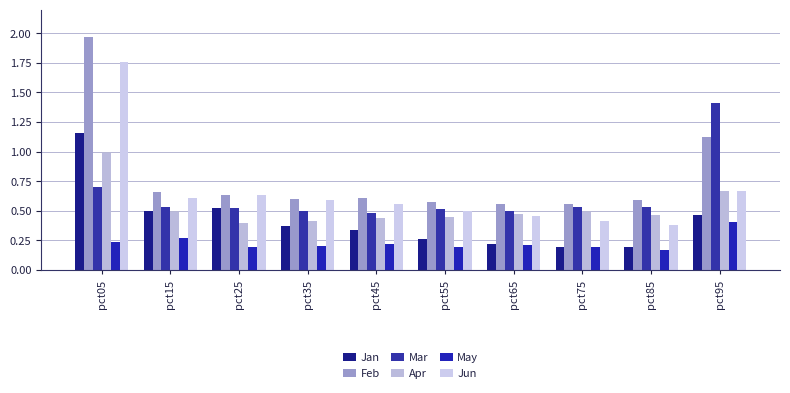

What is the sum of the Feb values at pct05 and pct65?

2.5